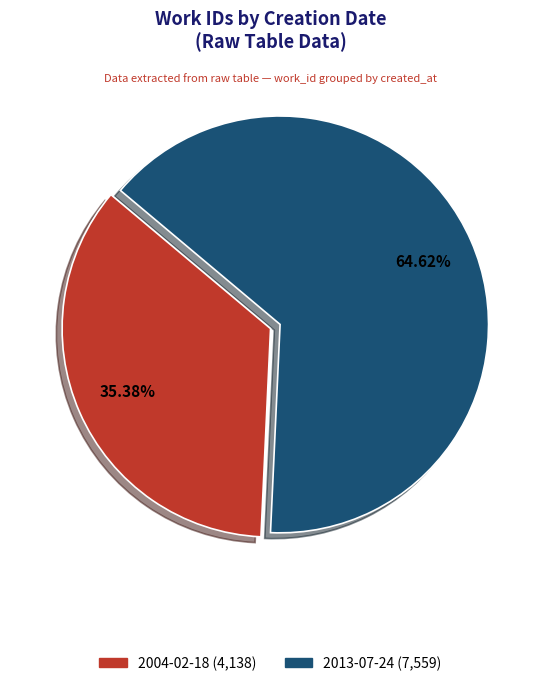

How many segments does this pie chart have?

2